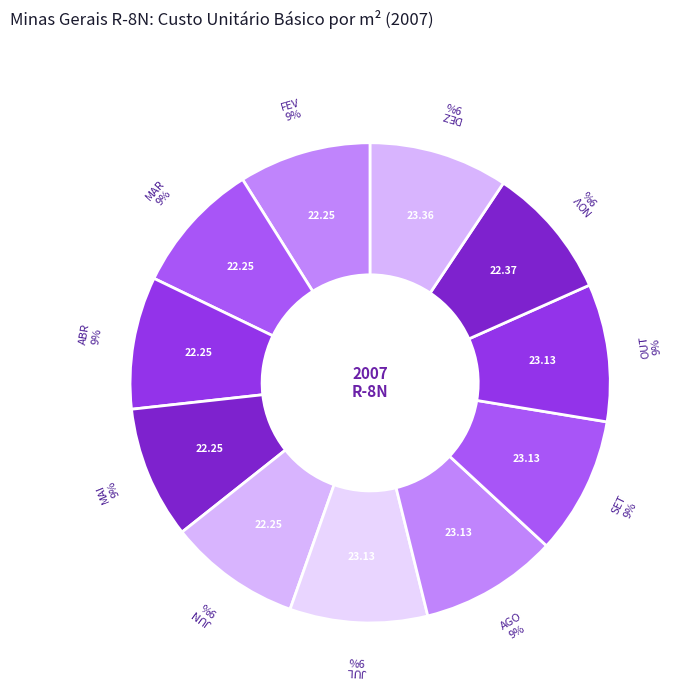

Which category has the smallest portion of the pie?

FEV